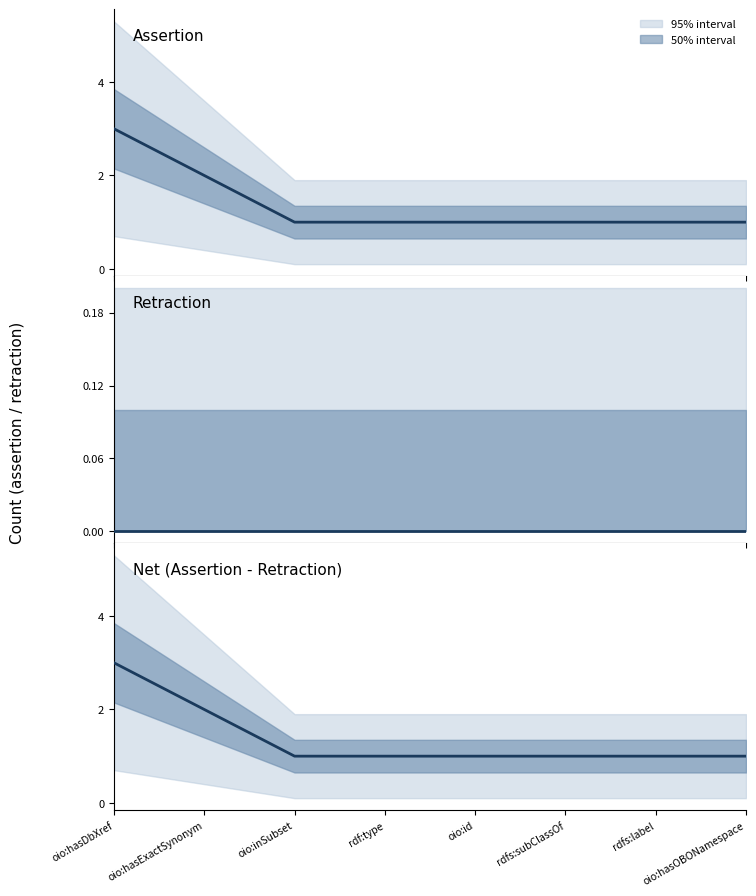

How many categories are shown in the chart?

8